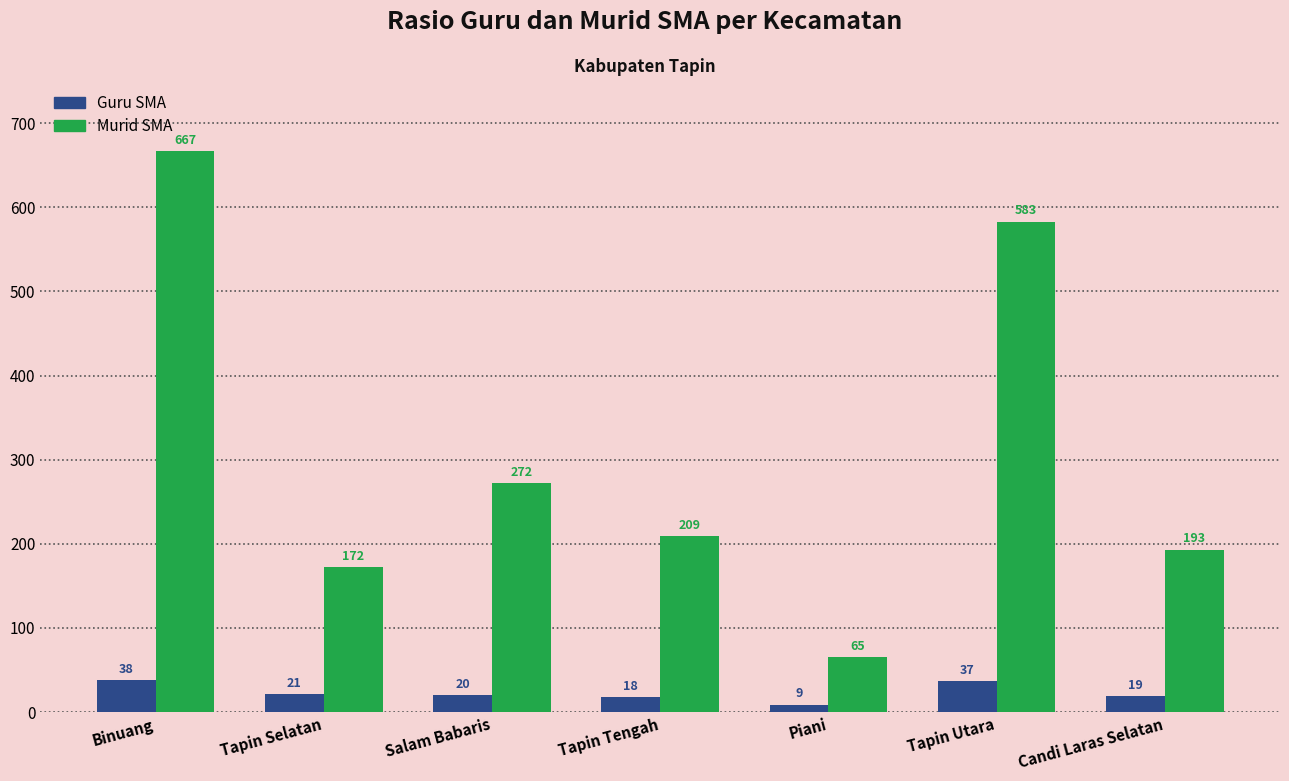

Reading left to right, extract all data points from this chart.

Guru SMA: 38	21	20	18	9	37	19
Murid SMA: 667	172	272	209	65	583	193